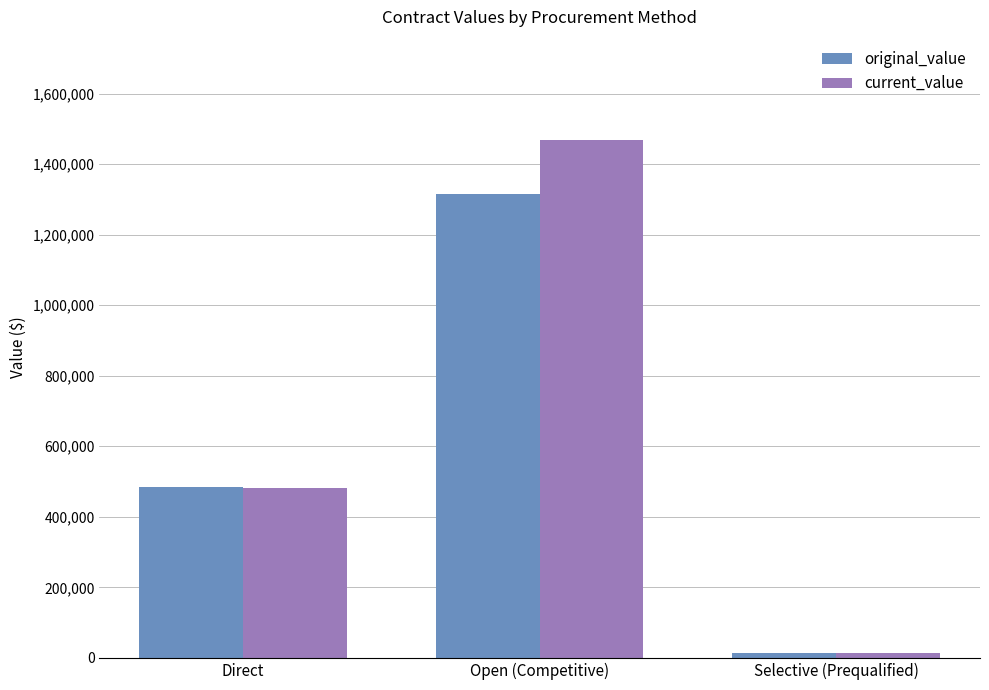

What position from the right is Open (Competitive)?

2